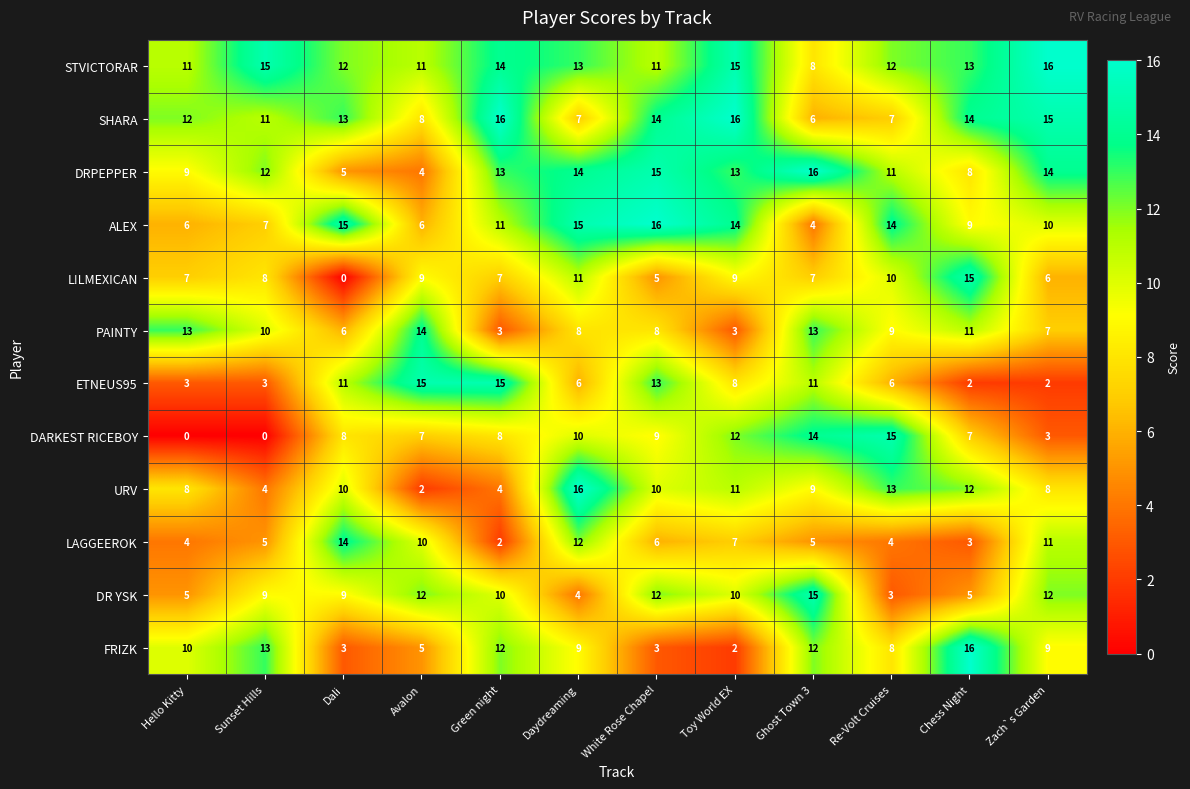

Between Sunset Hills and Re-Volt Cruises, which series saw the biggest shift?

DARKEST RICEBOY